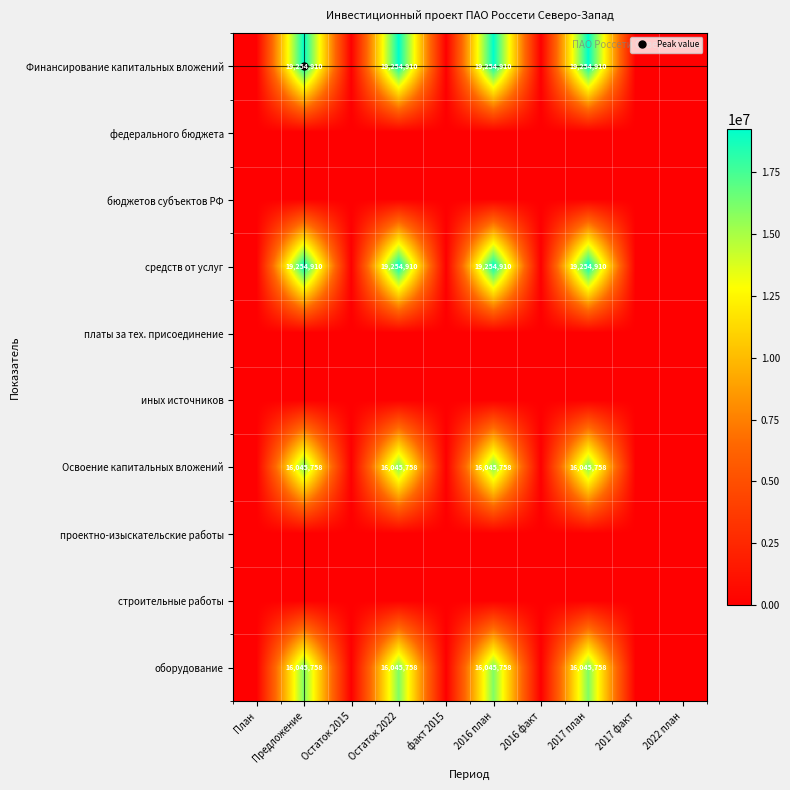

List the series in order of their peak value, lowest first.

федерального бюджета, бюджетов субъектов РФ, платы за тех. присоединение, иных источников, проектно-изыскательские работы, строительные работы, Освоение капитальных вложений, оборудование, Финансирование капитальных вложений, средств от услуг